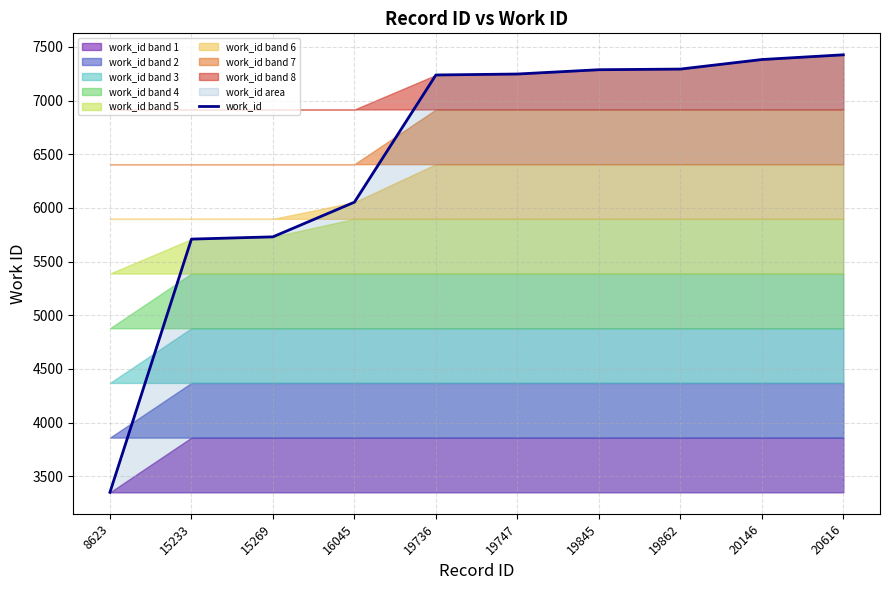

True or false: there are more than 2 points higher than both neighbors.

False